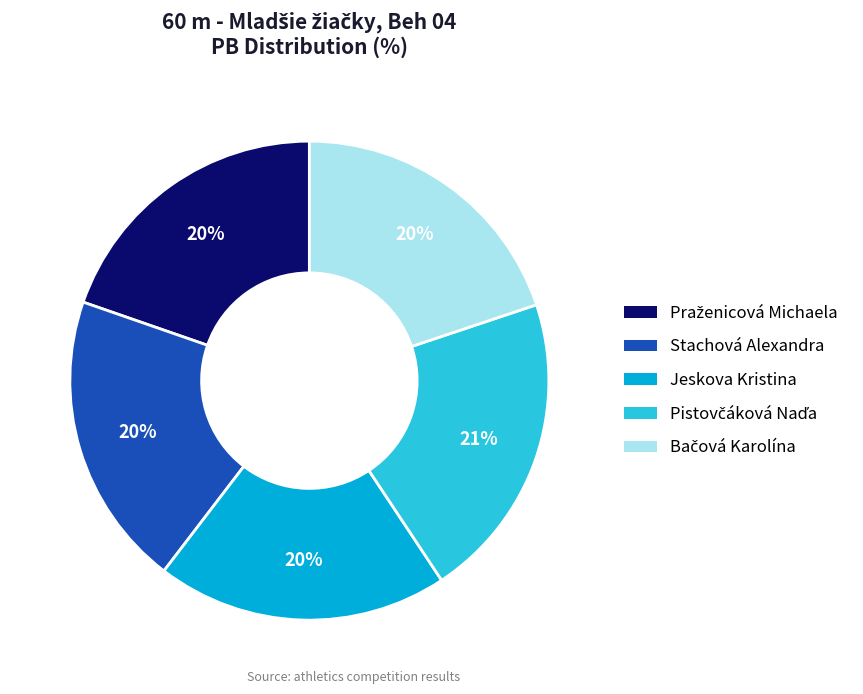

What is the ratio of the value at Stachová Alexandra to the value at Jeskova Kristina?

1.0